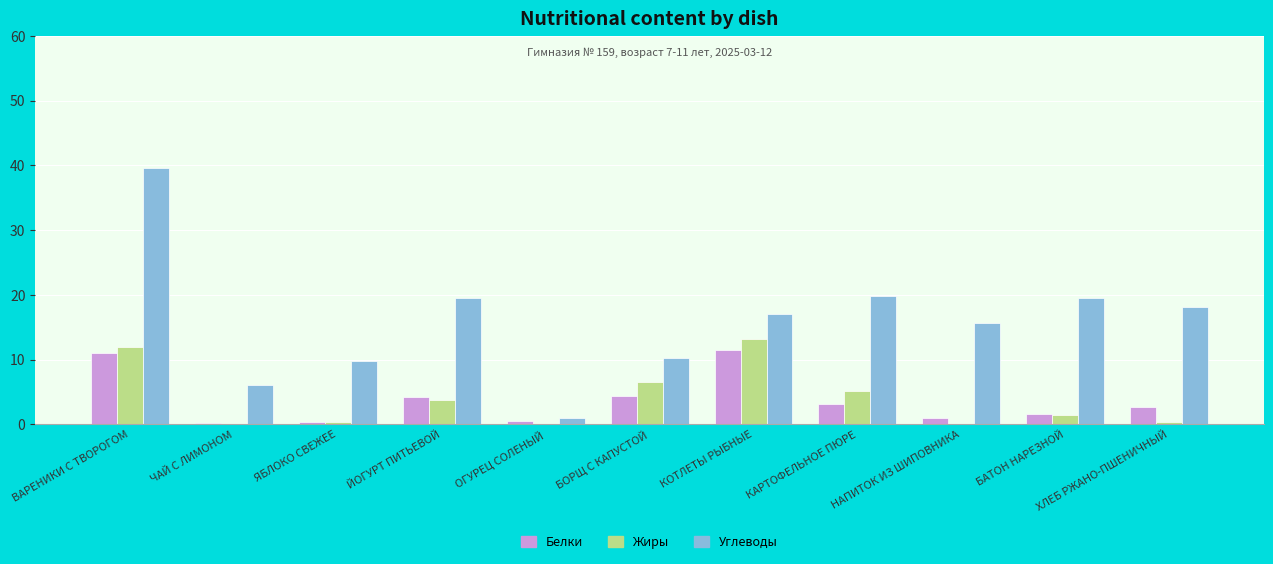

The Углеводы series shows 5.6 at ХЛЕБ РЖАНО-ПШЕНИЧНЫЙ. True or false?

False